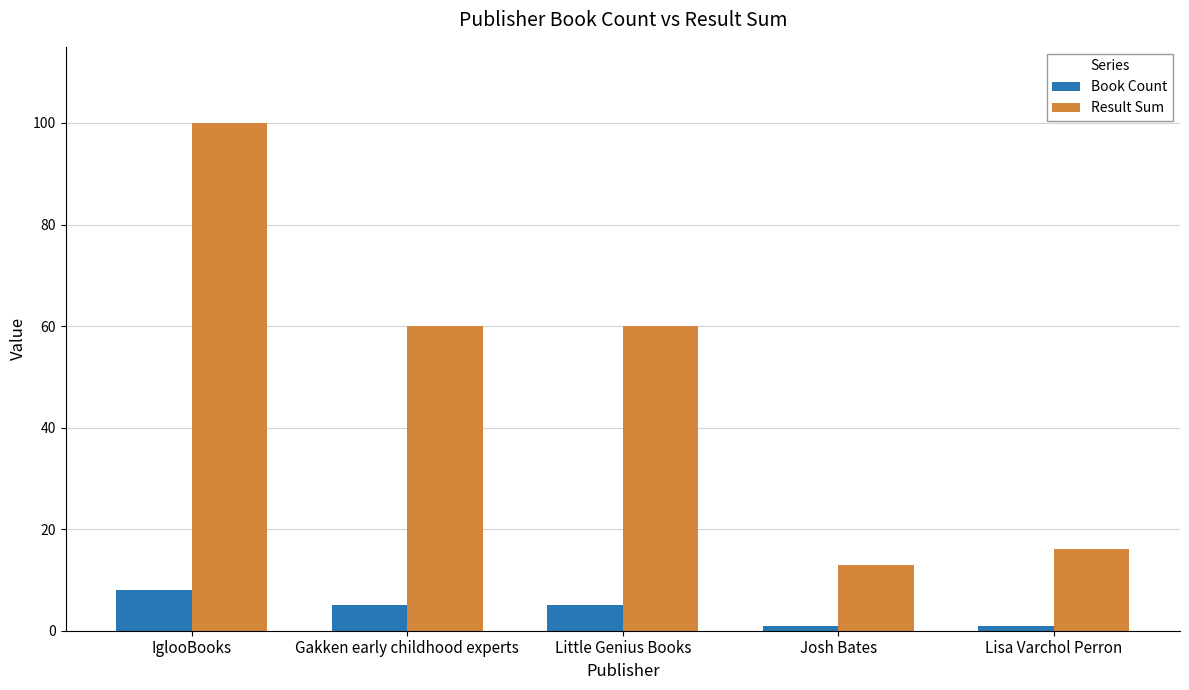

What is the average value of the Book Count series?

4